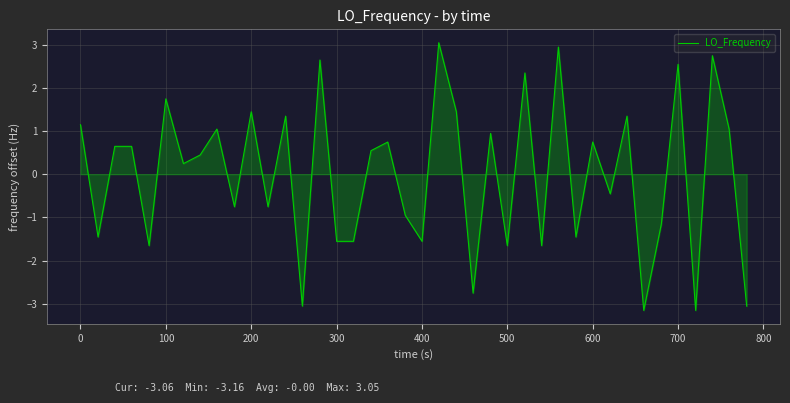

Reading left to right, list all the values displayed in this chart.

1.1	-1.5	0.6	0.6	-1.7	1.7	0.2	0.4	1.0	-0.8	1.4	-0.8	1.3	-3.1	2.6	-1.6	-1.6	0.5	0.7	-1.0	-1.6	3.0	1.4	-2.8	0.9	-1.7	2.3	-1.7	2.9	-1.5	0.7	-0.5	1.3	-3.2	-1.2	2.5	-3.2	2.7	1.0	-3.1